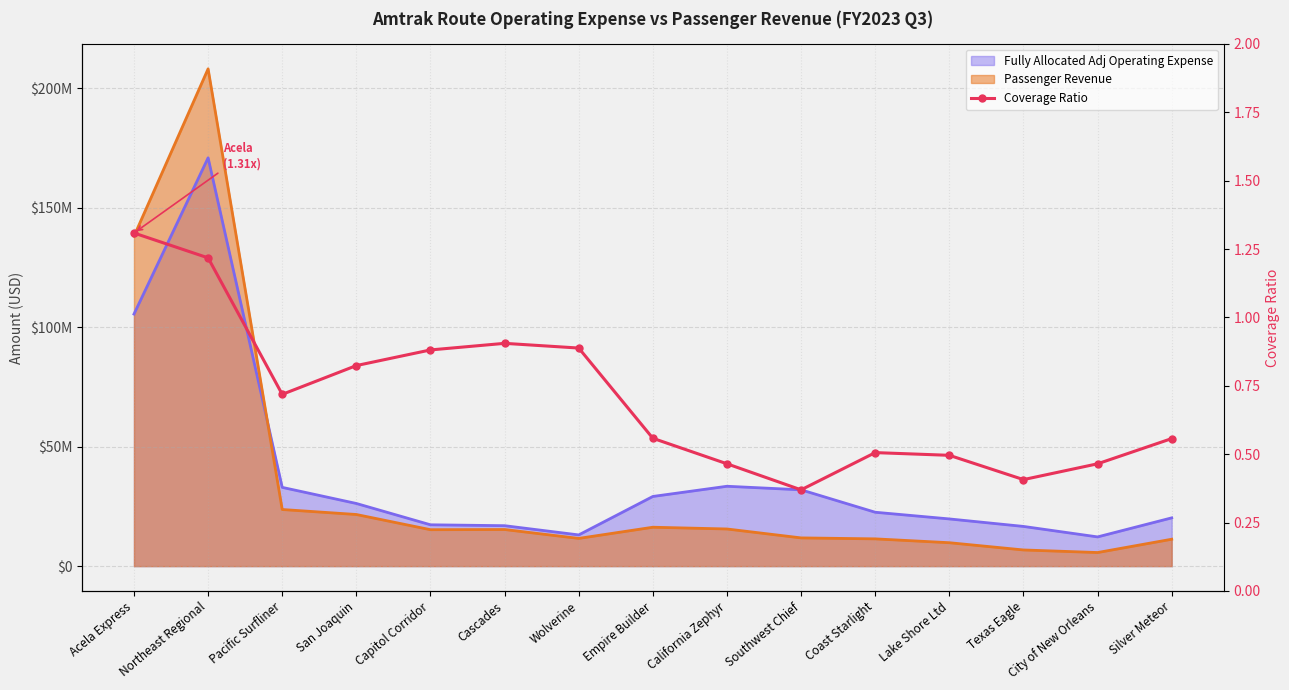

What is the value of the 4th point from the left?

0.8